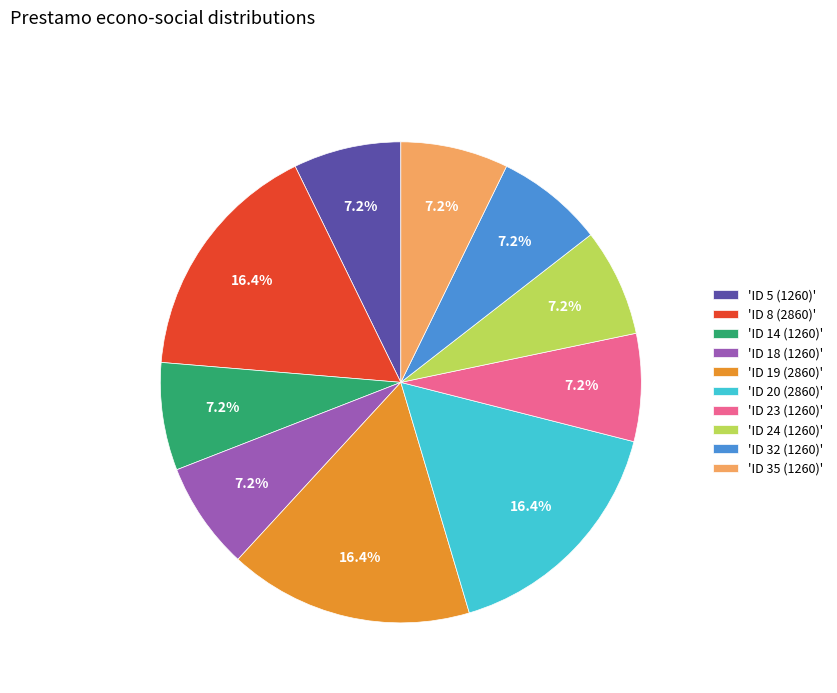

Is there any slice that represents more than half of the pie?

No